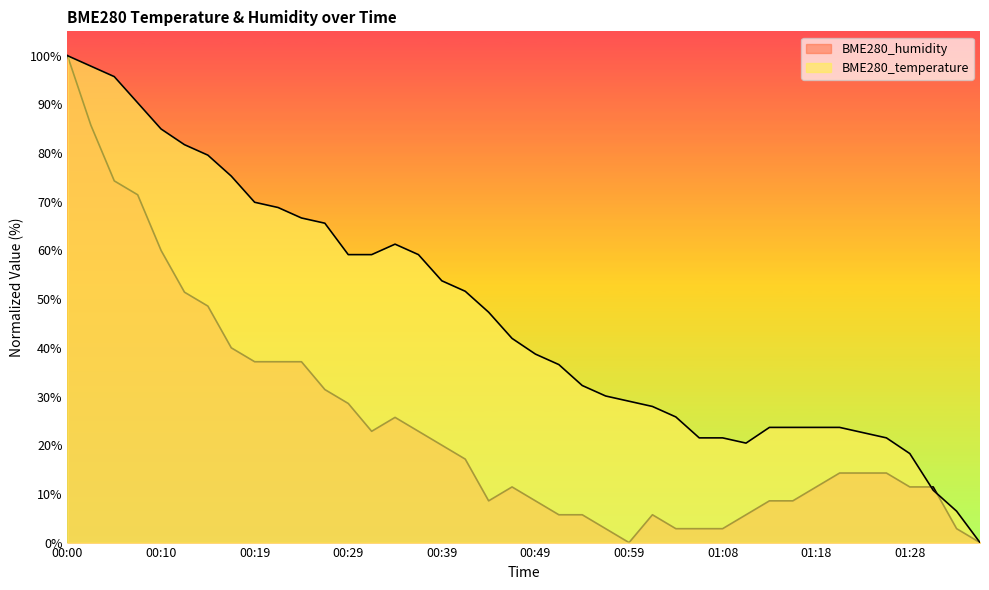

How many data points in BME280_temperature are above 41?

20